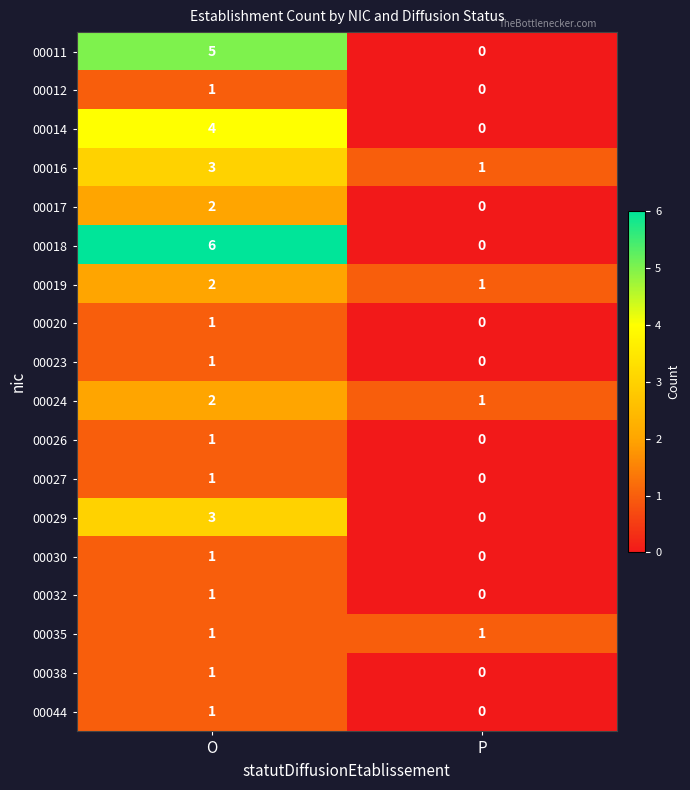

What is the sum of the 00011 values at O and P?

5